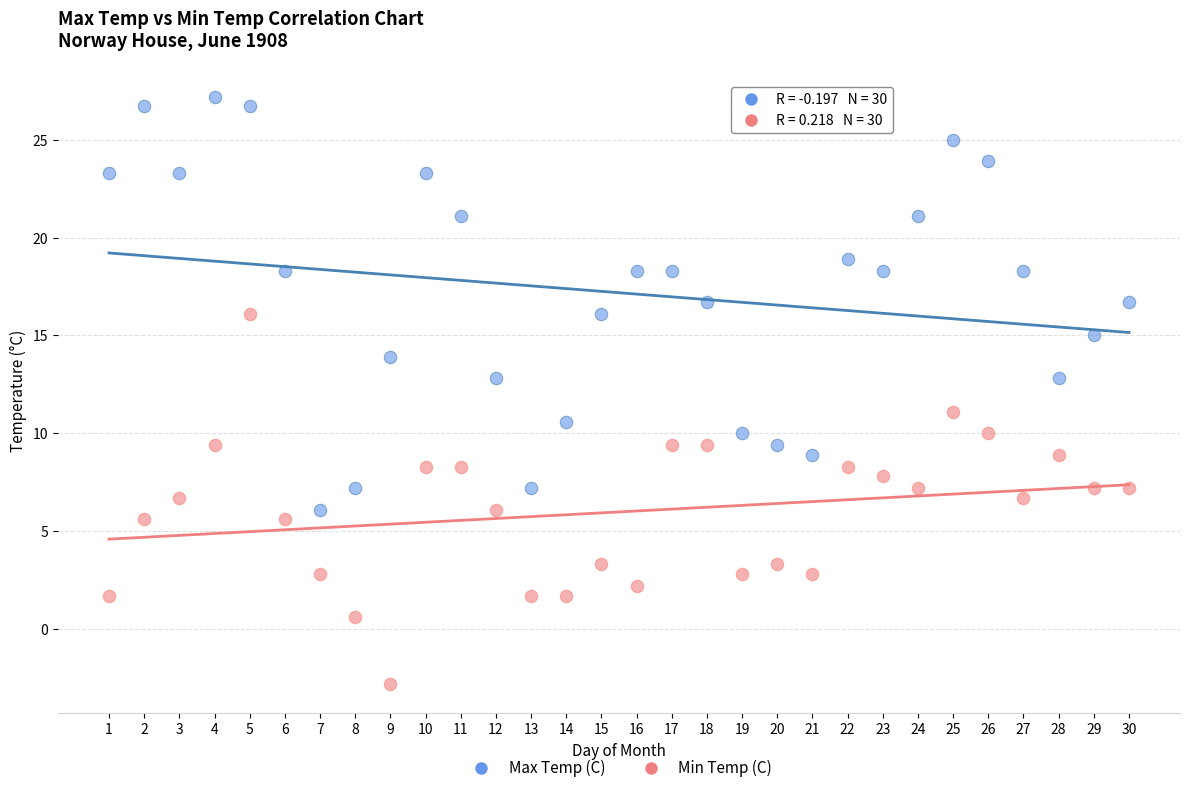

Which series reaches the maximum Y coordinate?

Max Temp (C)